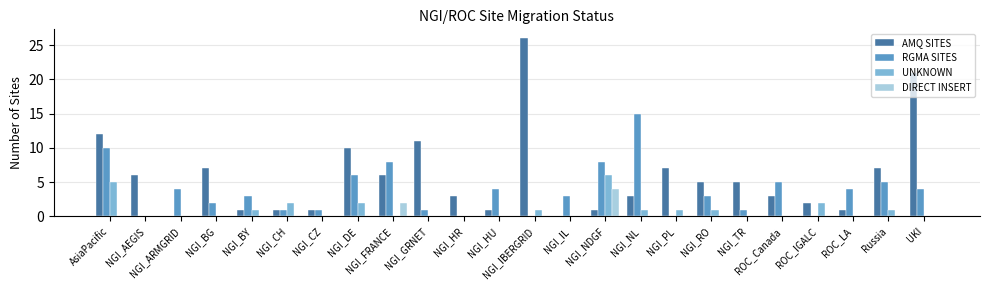

True or false: AMQ SITES has a value of 7 at Russia.

True